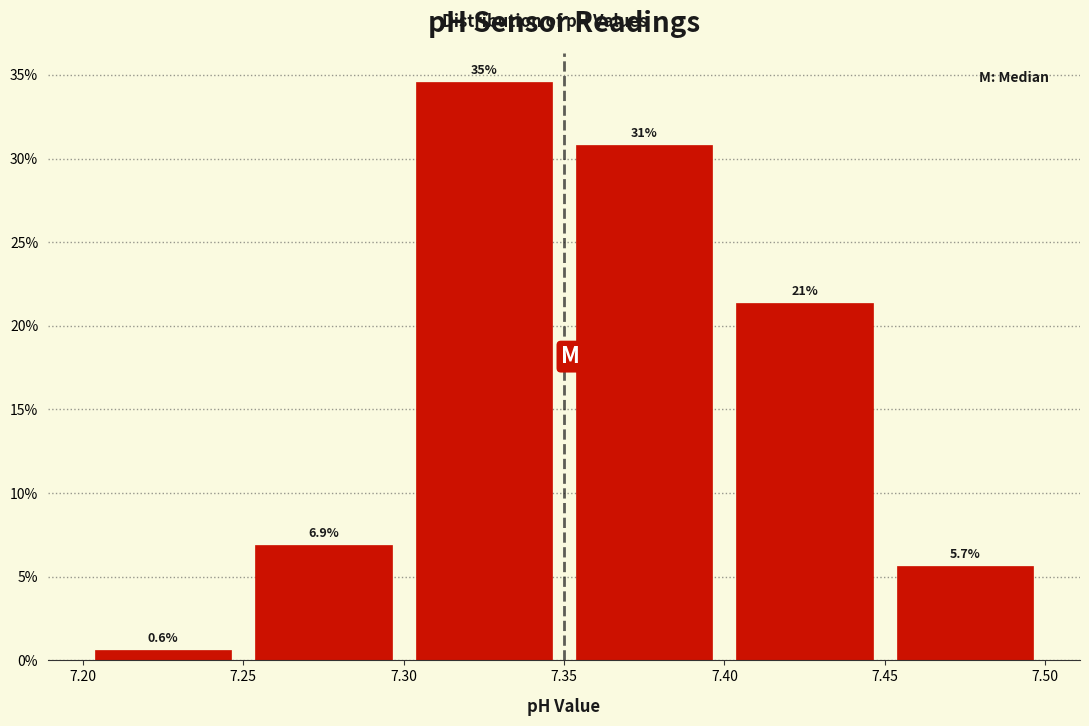

Which range on the x-axis has the tallest bar?

7.30 to 7.35